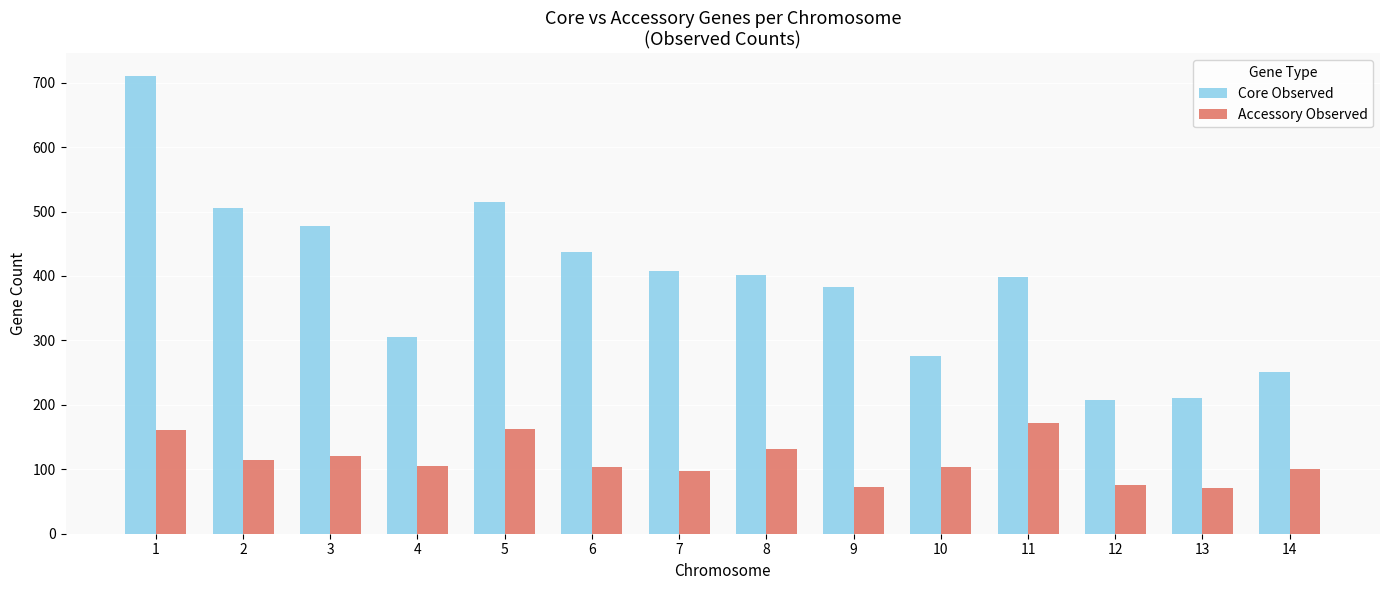

Rank the series by their maximum value, from highest to lowest.

Core Observed, Accessory Observed